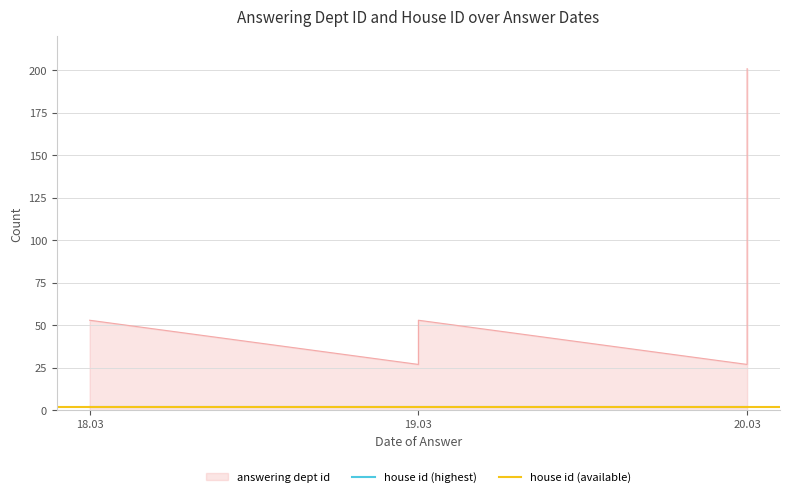

How many points are higher than both their immediate neighbors (excluding endpoints)?

1